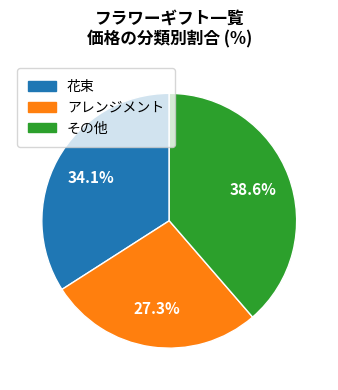

Count the number of slices in the pie.

3